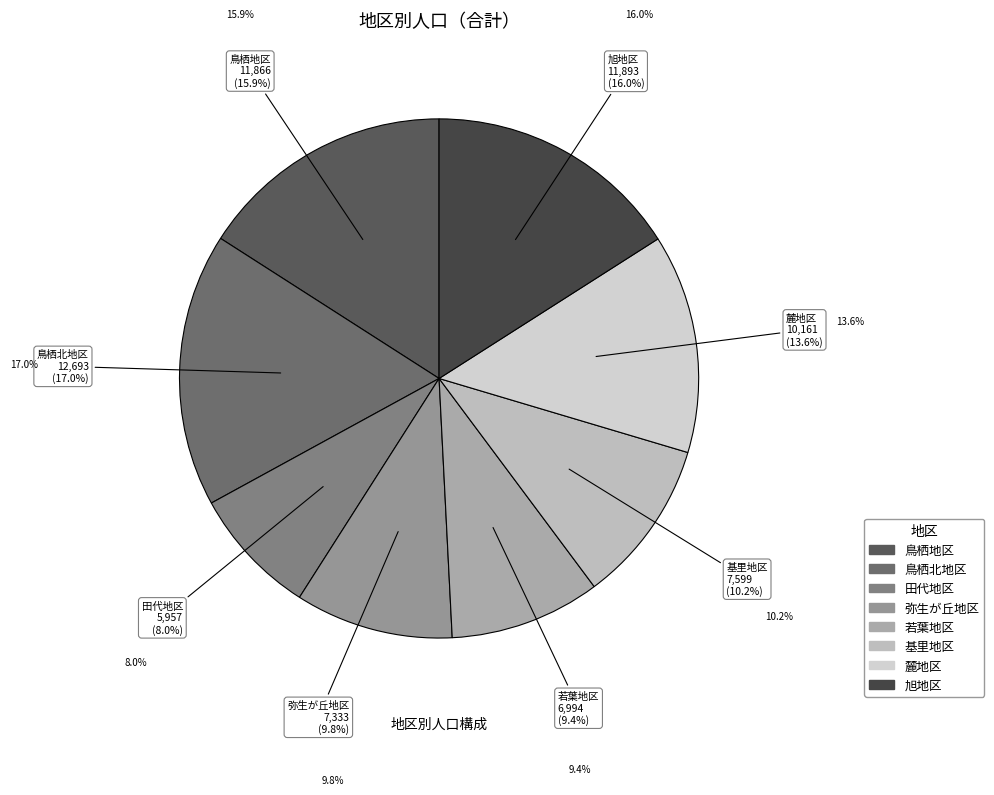

What is the smallest slice in the pie chart?

田代地区